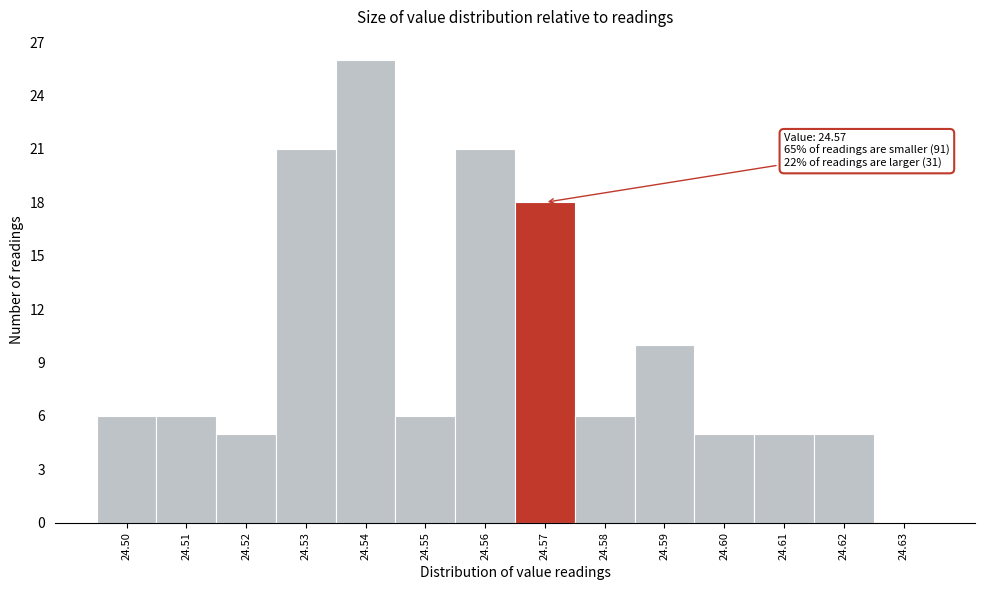

Which range on the x-axis has the tallest bar?

24.535 to 24.545